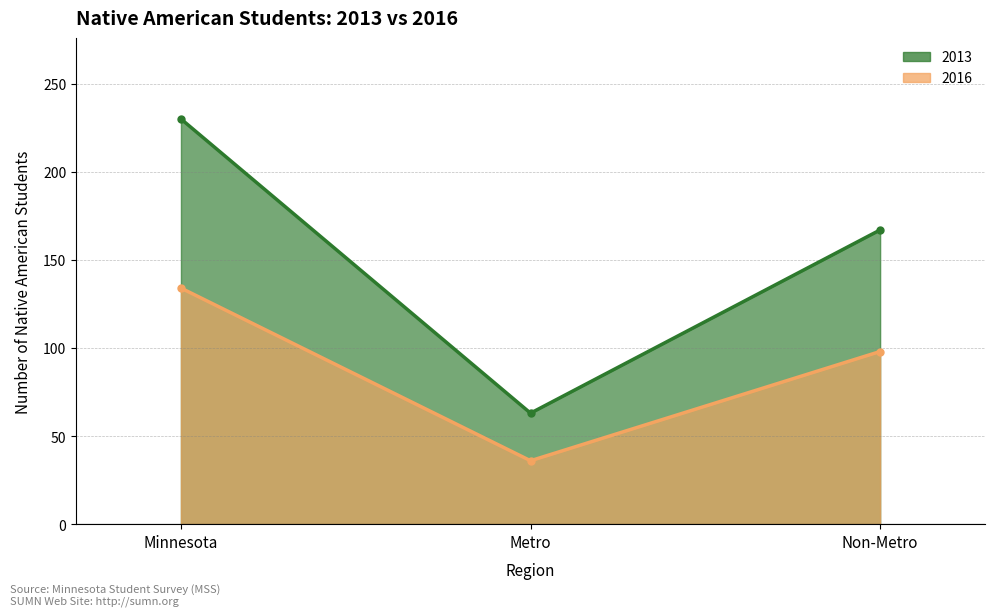

Which category has the highest value in the 2013 series?

Minnesota